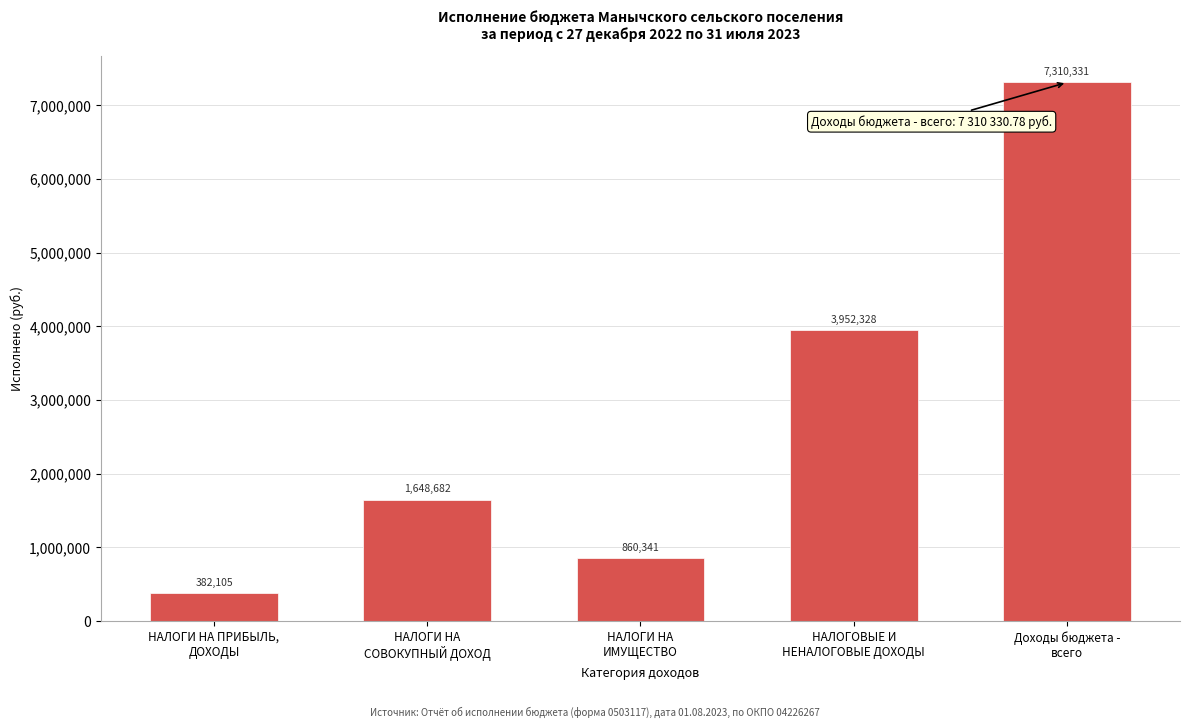

What is the maximum value shown in the chart?

7310330.8